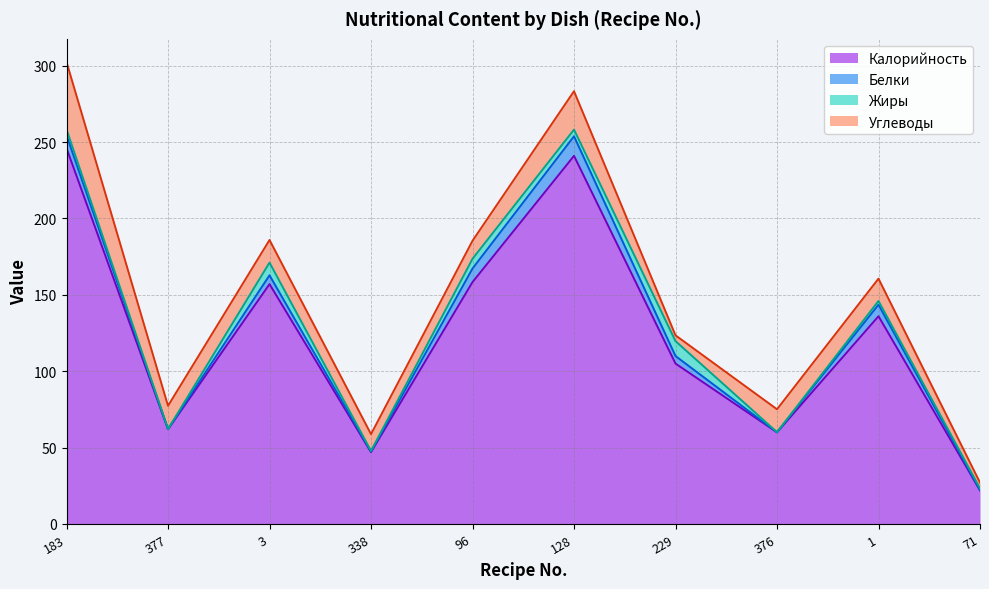

Between 376 and 183, which is larger?

183